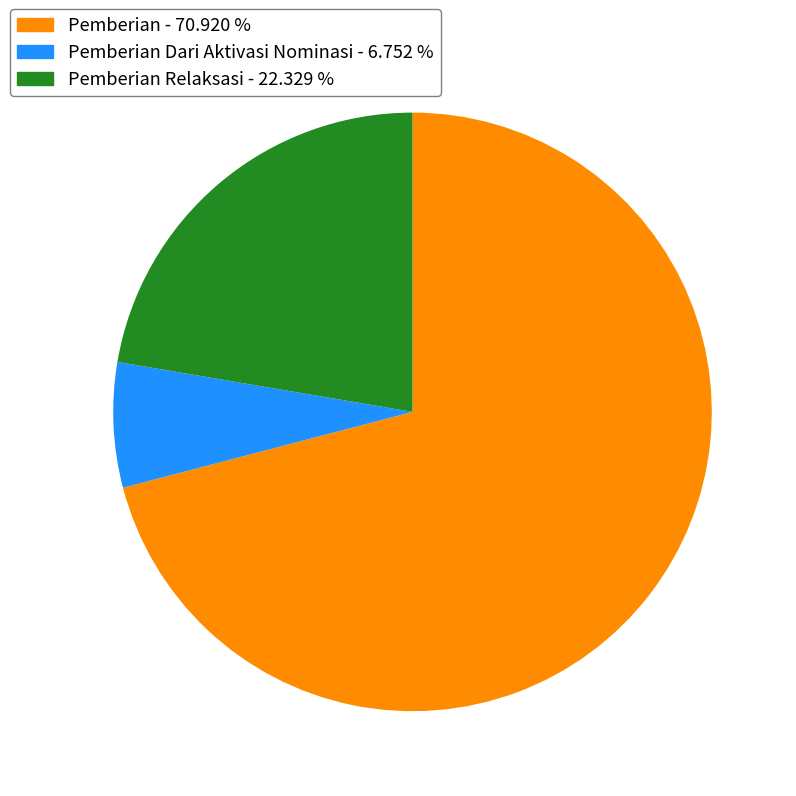

Is there a majority slice in this chart?

Yes